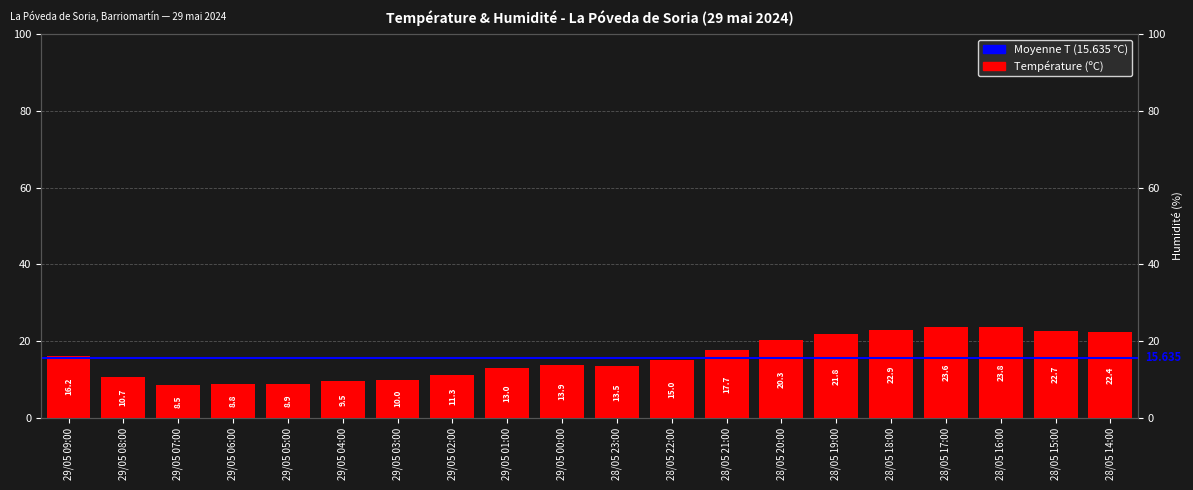

What is the smallest value displayed?

8.5